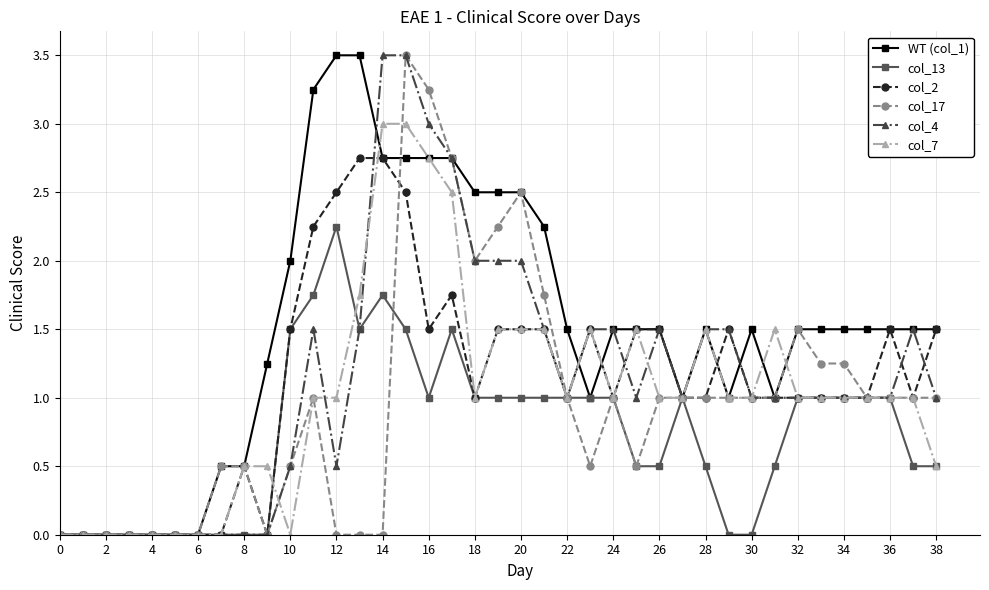

True or false: col_7 and col_17 intersect in this chart.

True